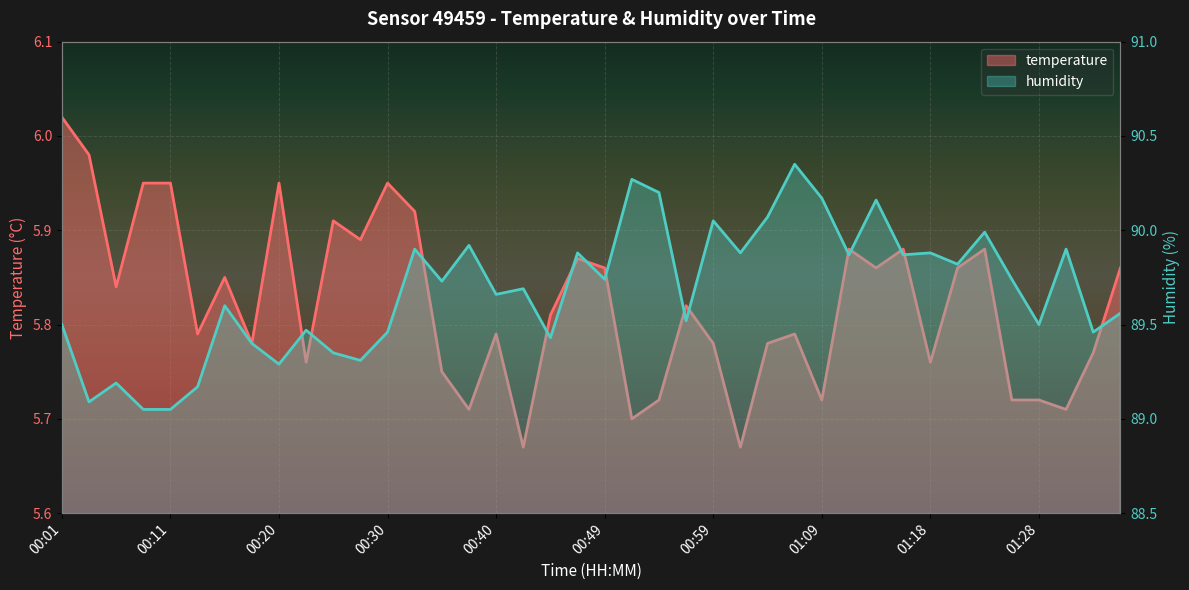

What is the total value across all series at 00:57?

95.3